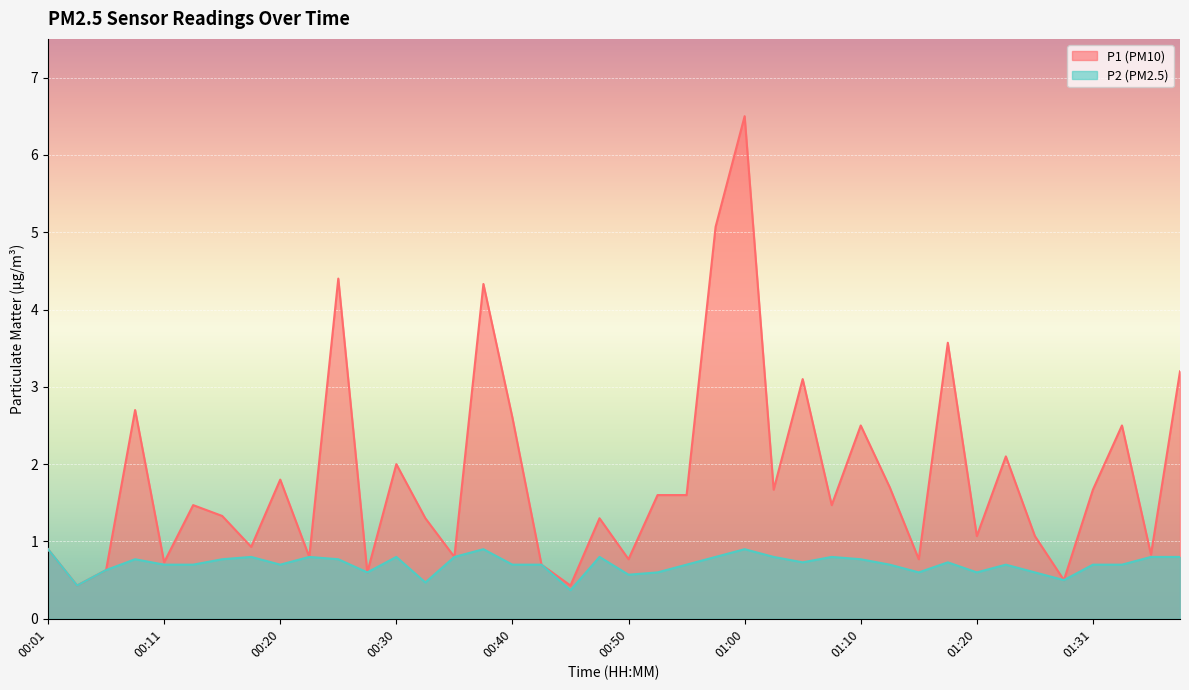

How many interior local peaks does the P1 series have?

13